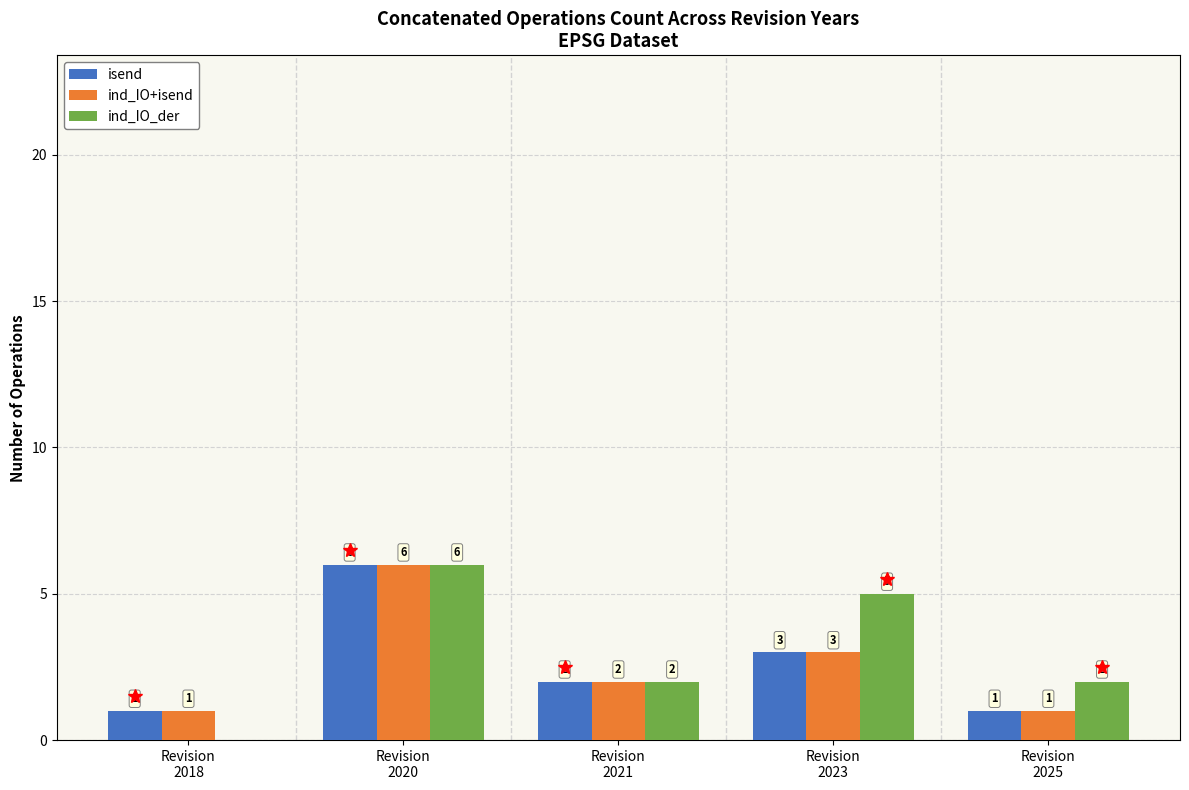

Reading right to left, what are all the values shown in this chart?

isend: 1	3	2	6	1
ind_IO+isend: 1	3	2	6	1
ind_IO_der: 2	5	2	6	-1